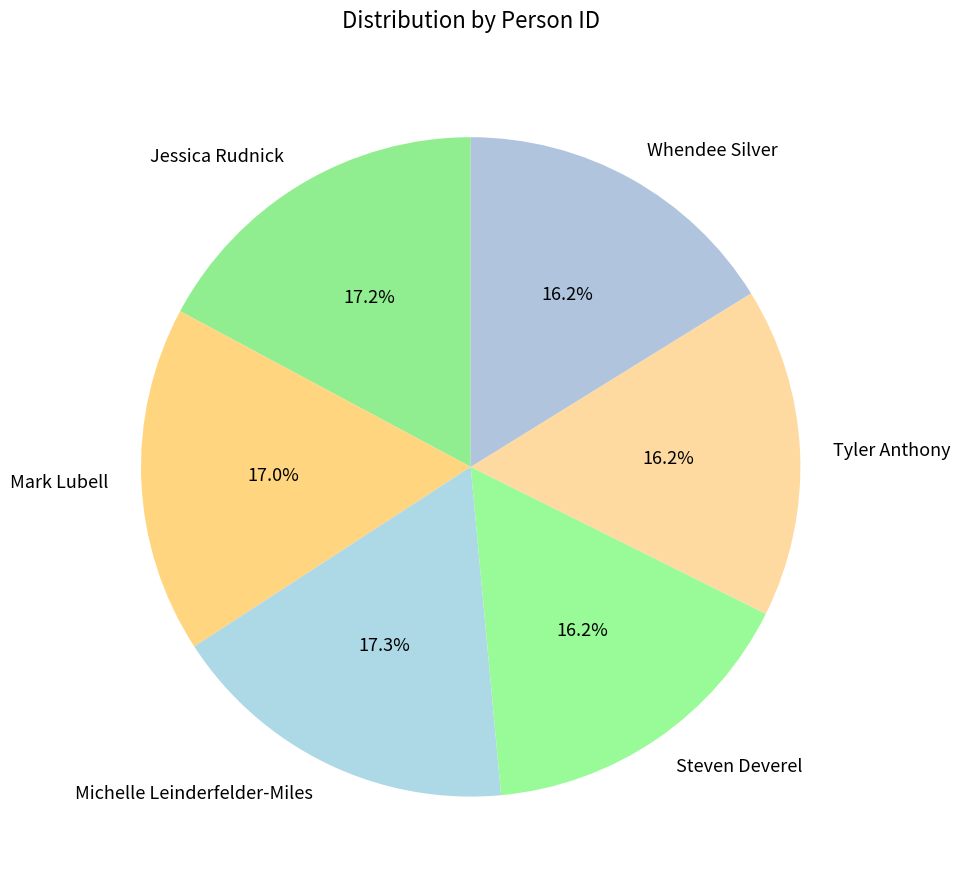

To the nearest percent, what portion does Michelle Leinderfelder-Miles represent?

17%